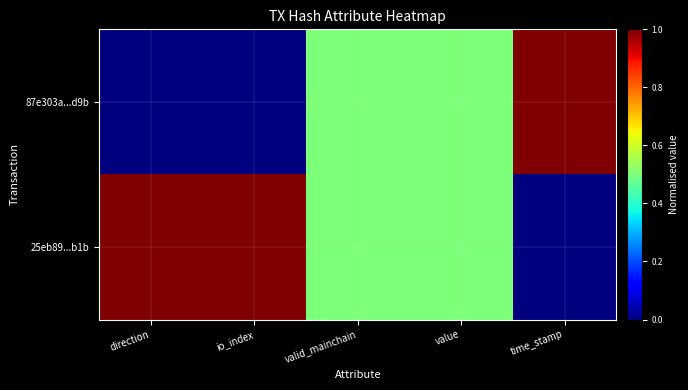

Which has a higher value, direction or io_index?

direction